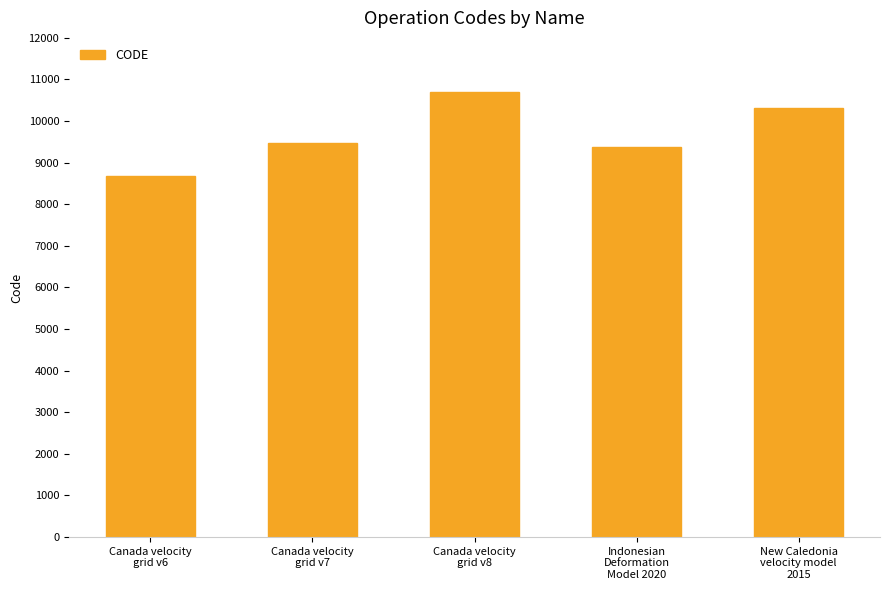

What is the minimum value shown in the chart?

8676